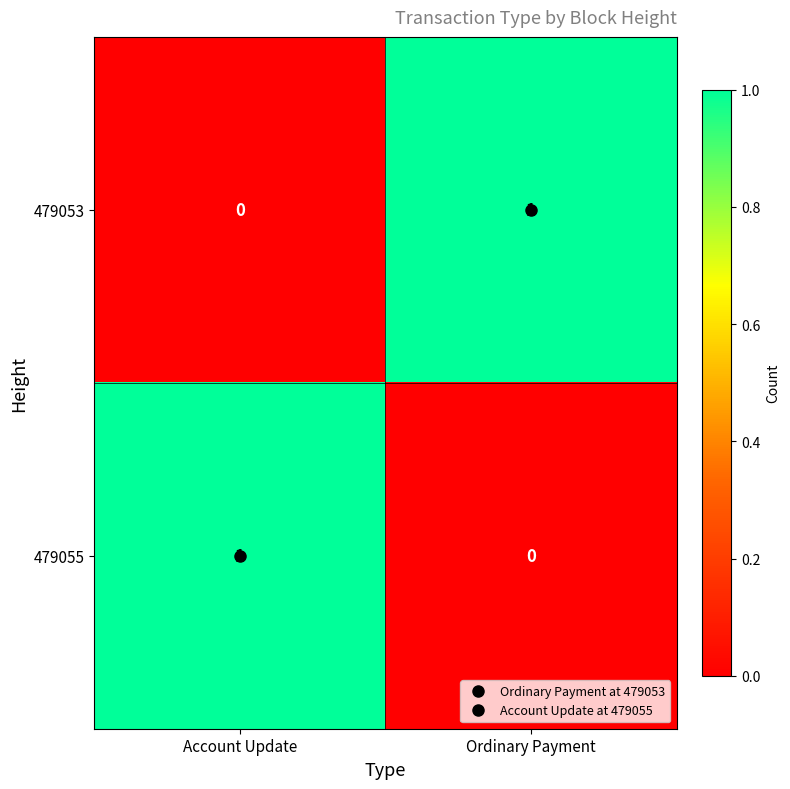

True or false: 479055 has a value of 0 at Ordinary Payment.

True